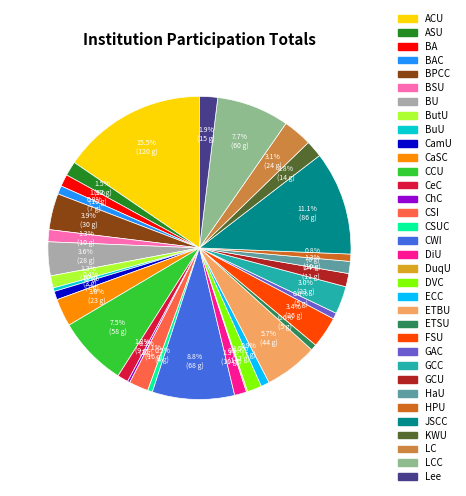

To the nearest percent, what is the average slice percentage?

3%